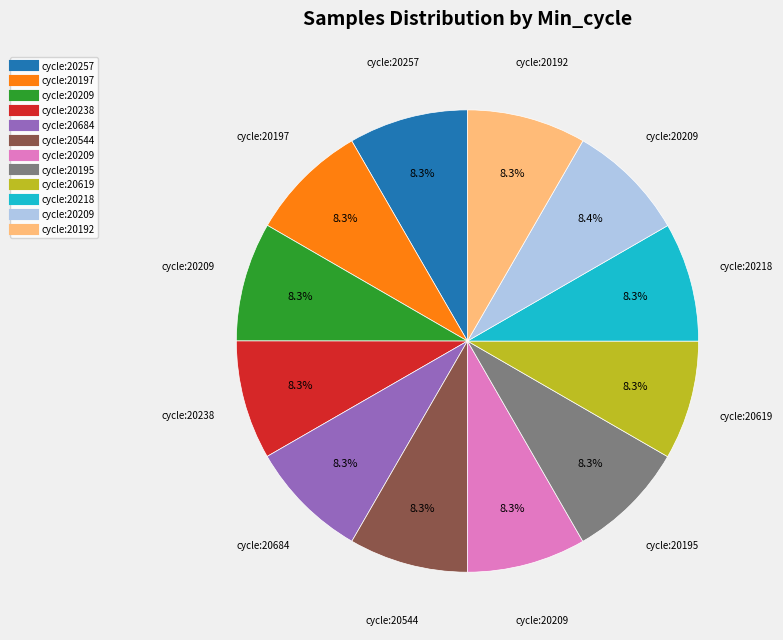

Does any single category account for the majority?

No